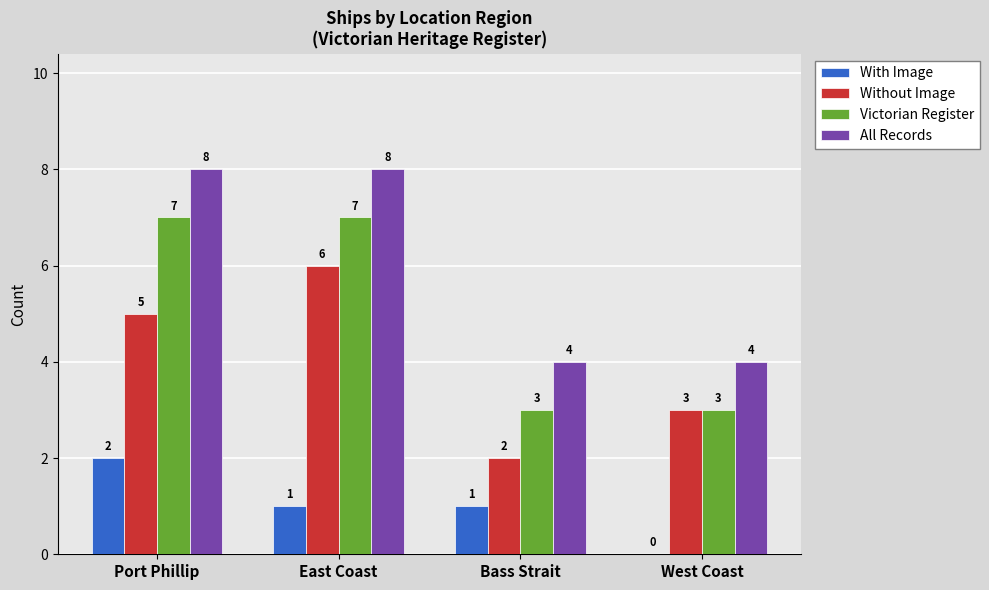

Which series has the largest total across all categories?

All Records